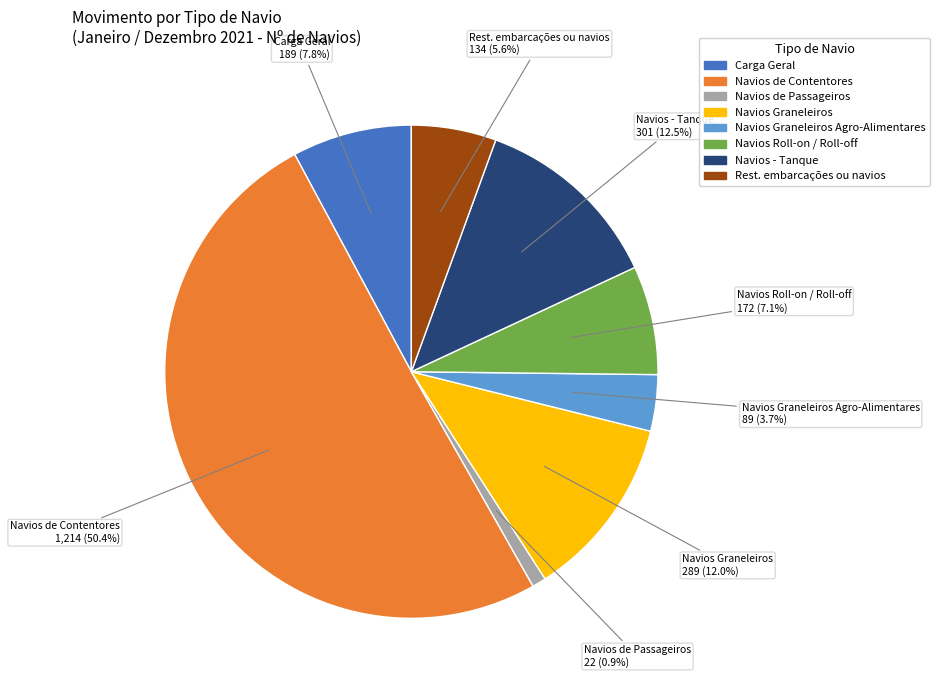

Count the number of slices in the pie.

8